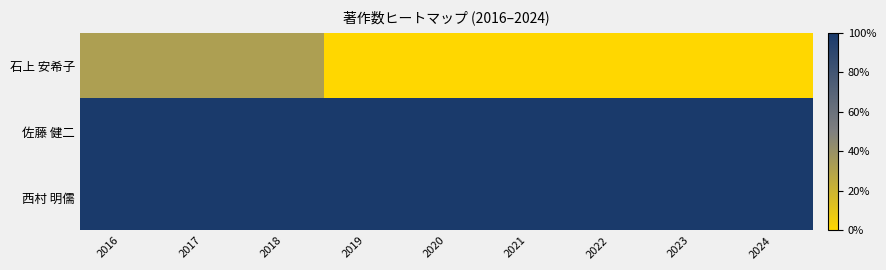

List the series in order of their peak value, highest first.

佐藤 健二, 西村 明儒, 石上 安希子